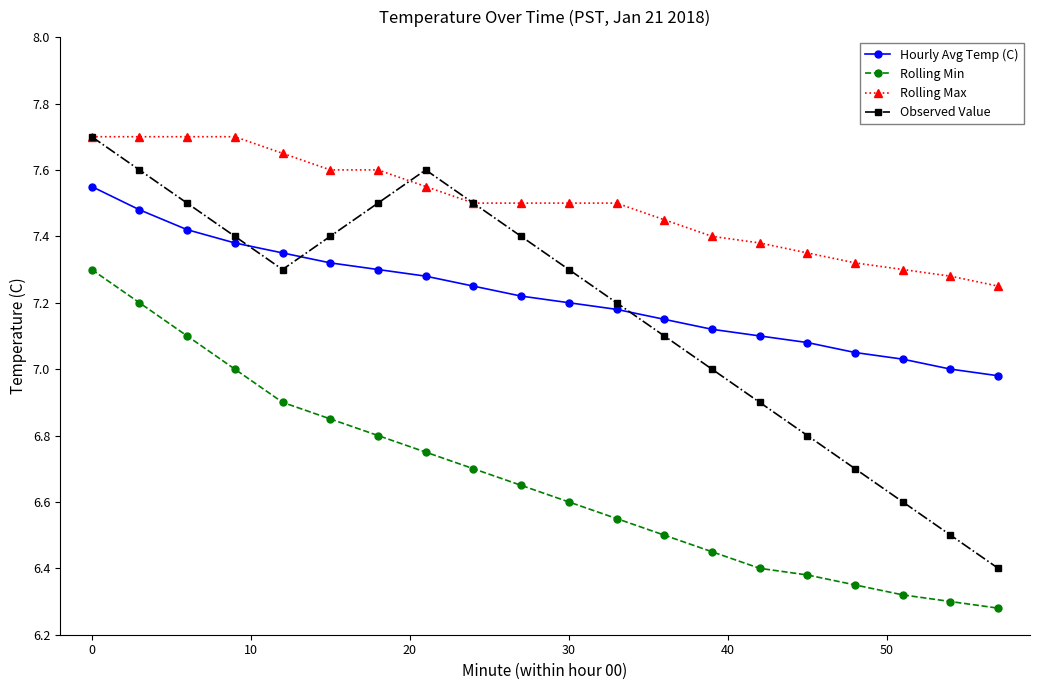

In Observed Value, how many points are higher than both neighbors (excluding endpoints)?

1